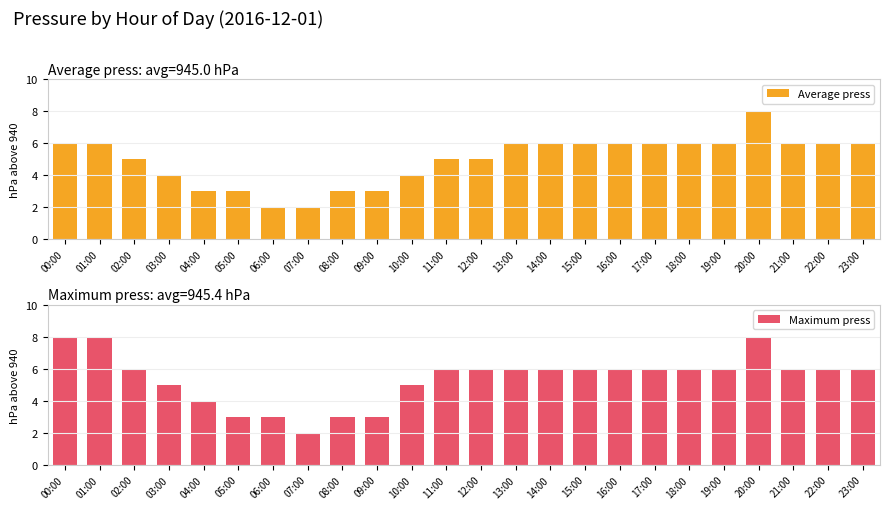

What is the difference between the maximum and second lowest values in the Average press series?

6